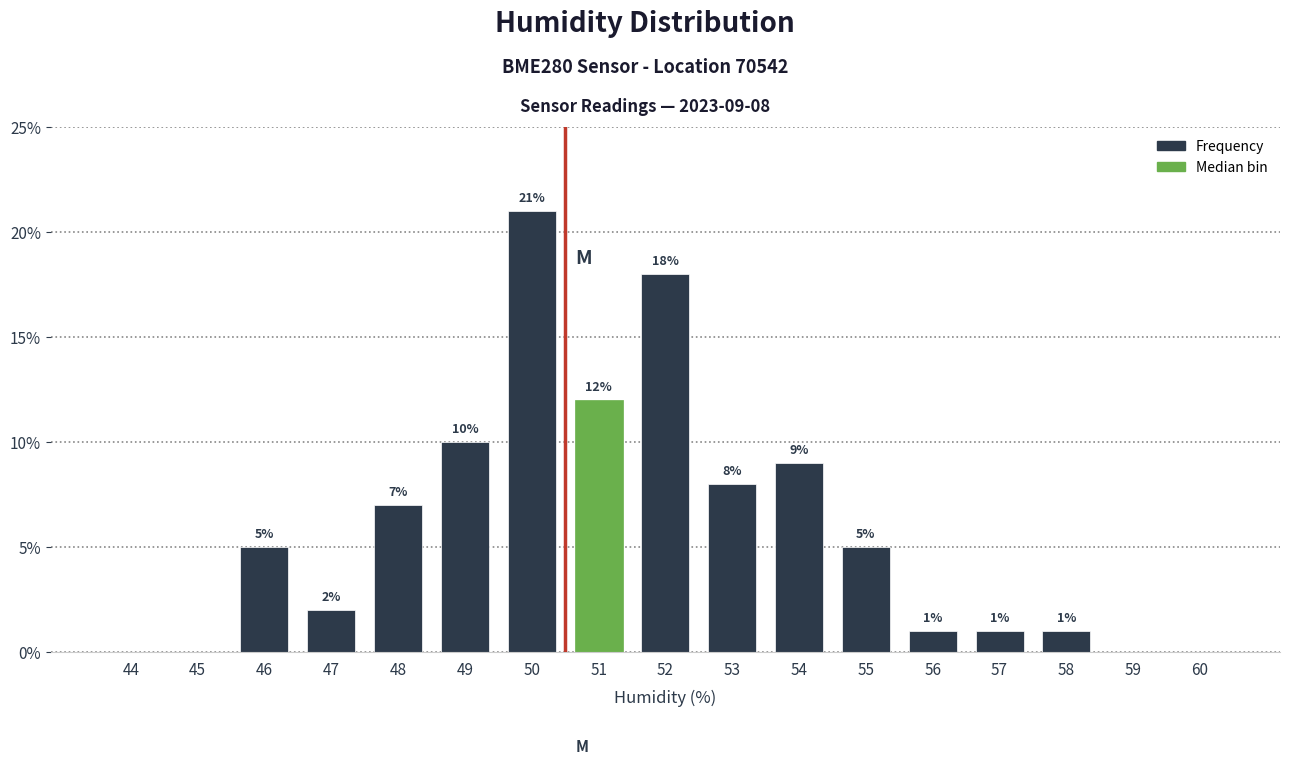

Reading right to left, list all the values displayed in this chart.

60=0.0	59=0.0	58=1.0	57=1.0	56=1.0	55=5.0	54=9.0	53=8.0	52=18.0	51=12.0	50=21.0	49=10.0	48=7.0	47=2.0	46=5.0	45=0.0	44=0.0